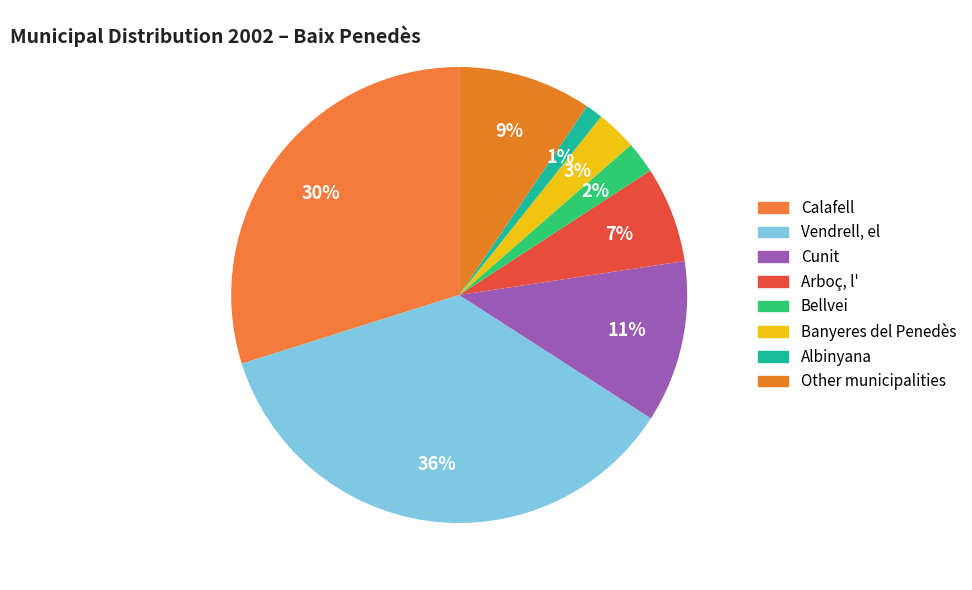

What portion of the pie excludes Other municipalities?

90.5%